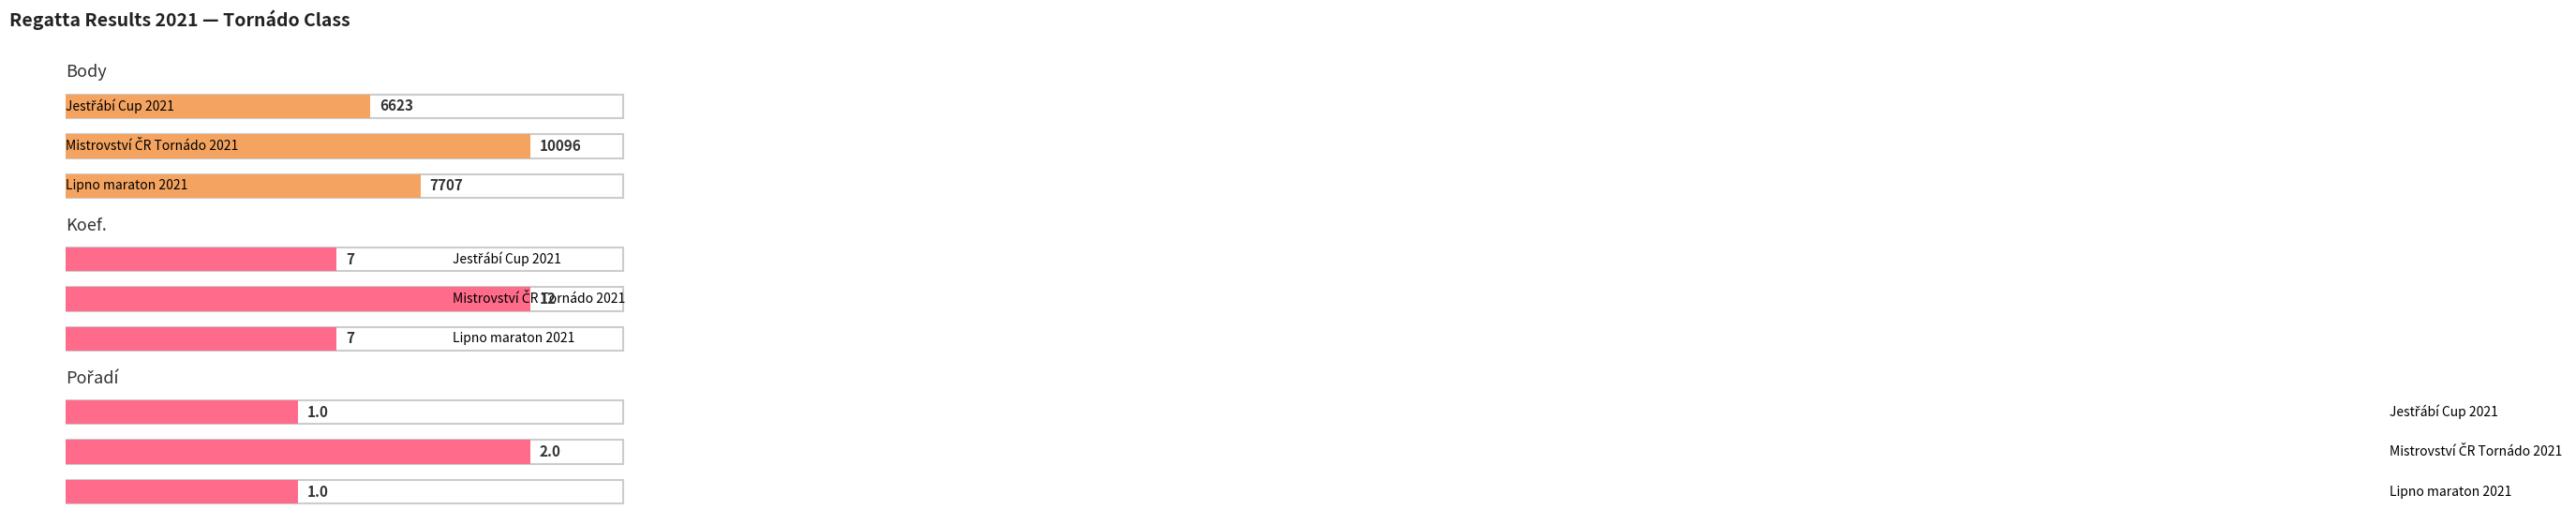

Is it true that Koef. equals 4 at Mistrovství ČR Tornádo 2021?

False